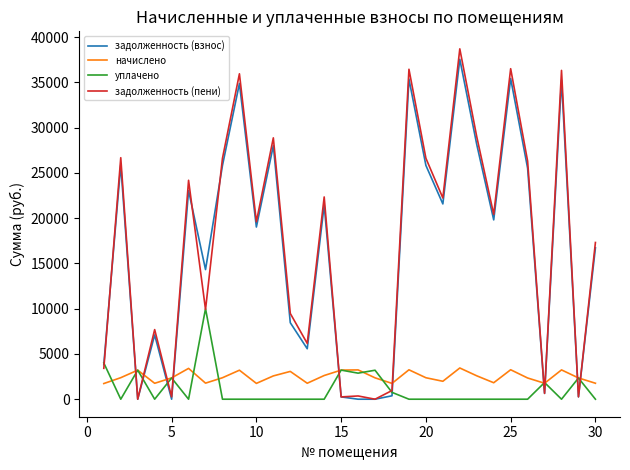

What are all the series names shown in the legend?

задолженность (взнос), начислено, уплачено, задолженность (пени)